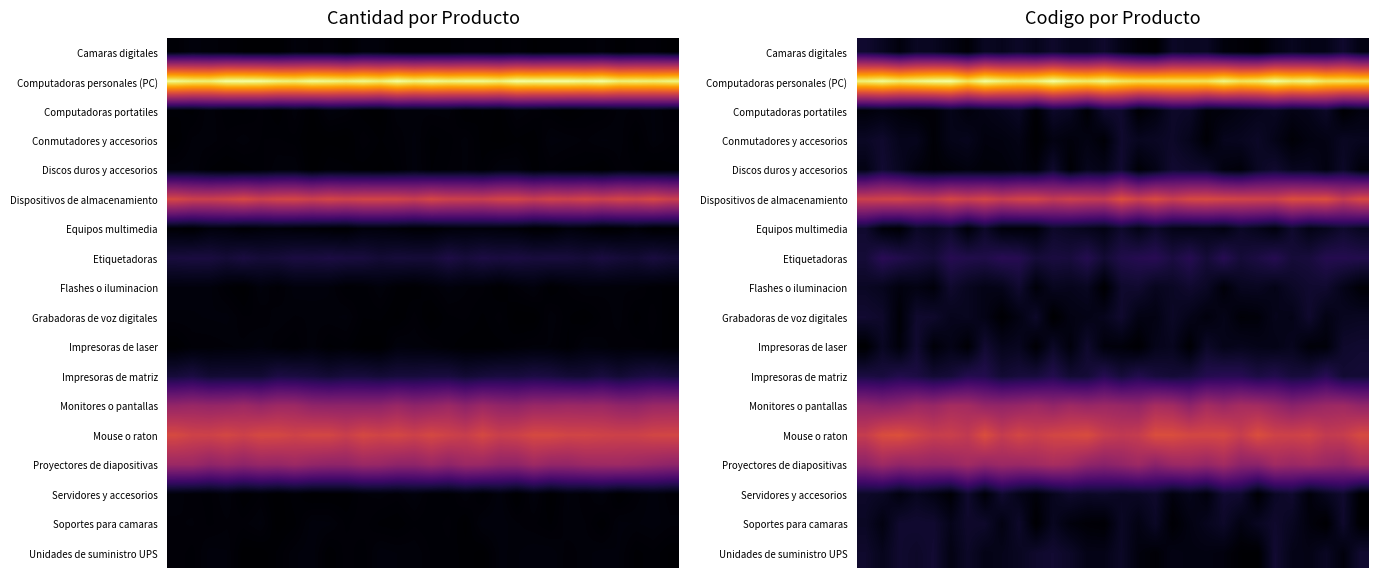

At which category is the sum across all series the highest?

11